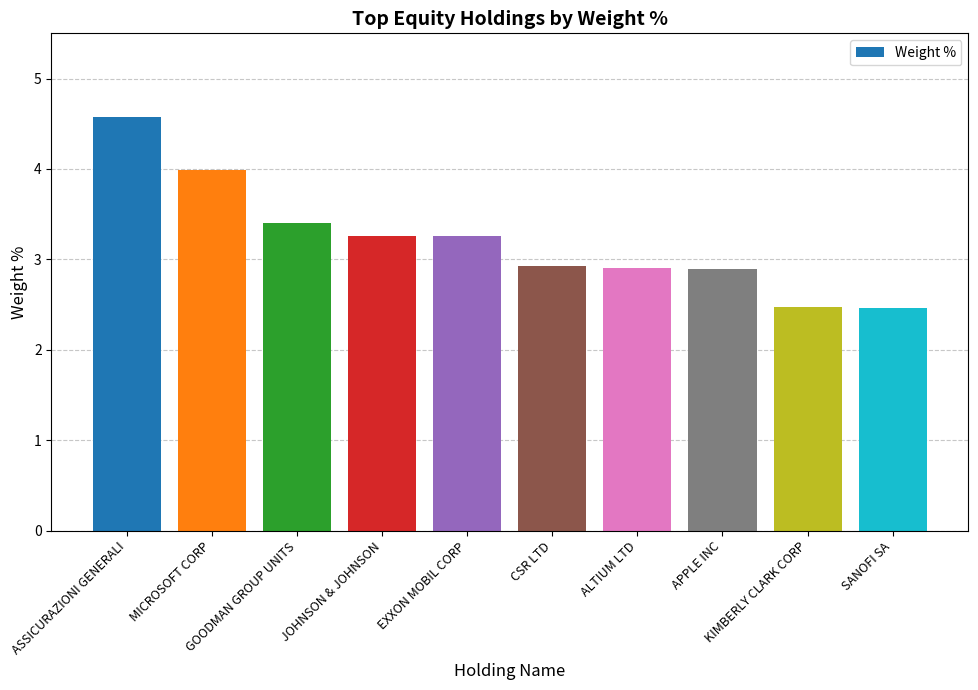

Which label corresponds to the largest value in the chart?

ASSICURAZIONI GENERALI